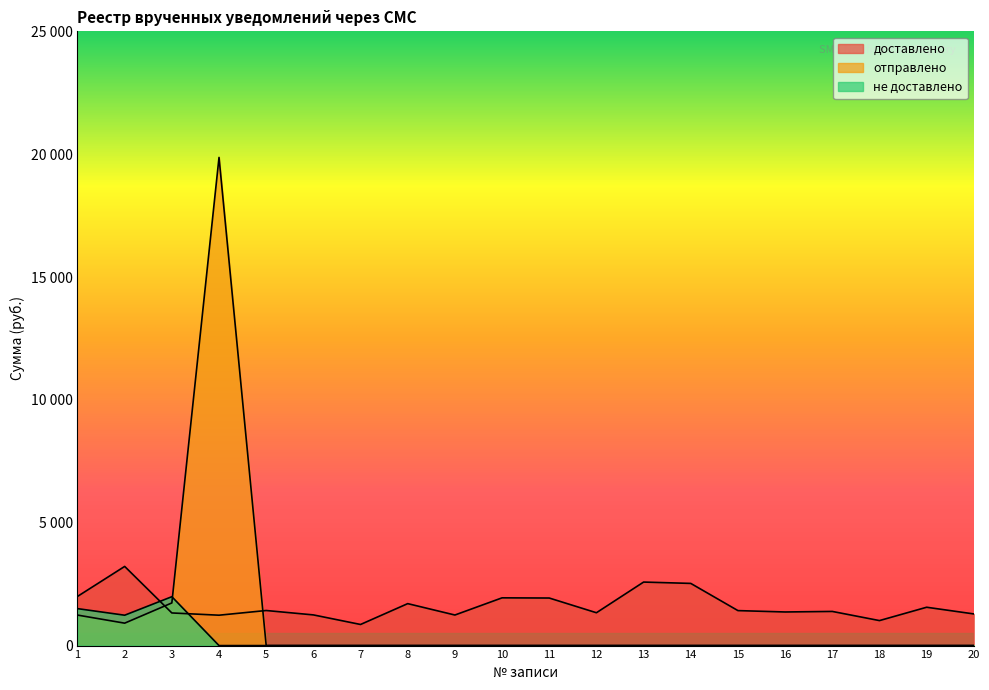

At which label does отправлено reach its peak?

4